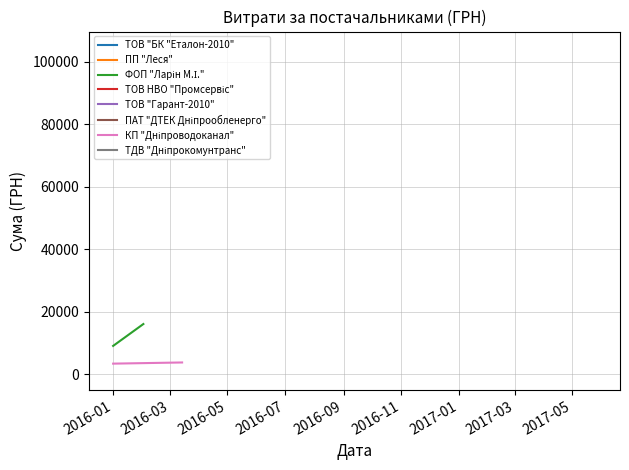

Does the chart display data point markers on the line(s)?

No